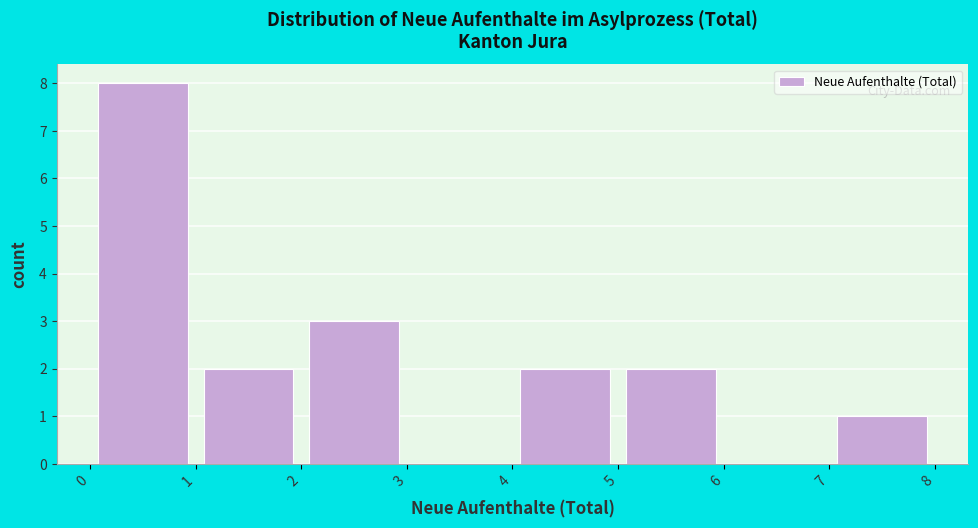

Over which range of the x-axis is the bar tallest?

0 to 1